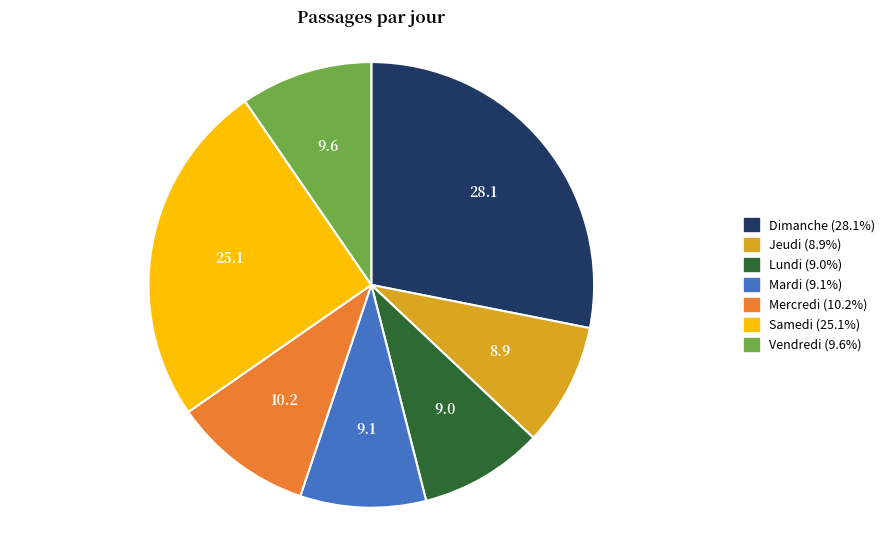

How many segments does this pie chart have?

7